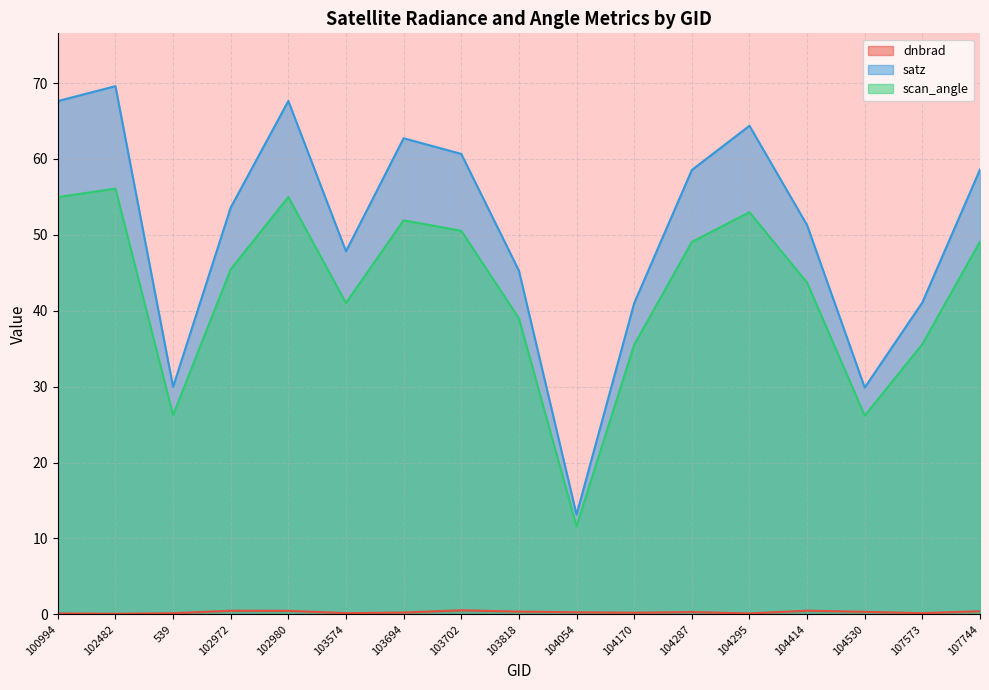

How many distinct data groups are displayed?

3